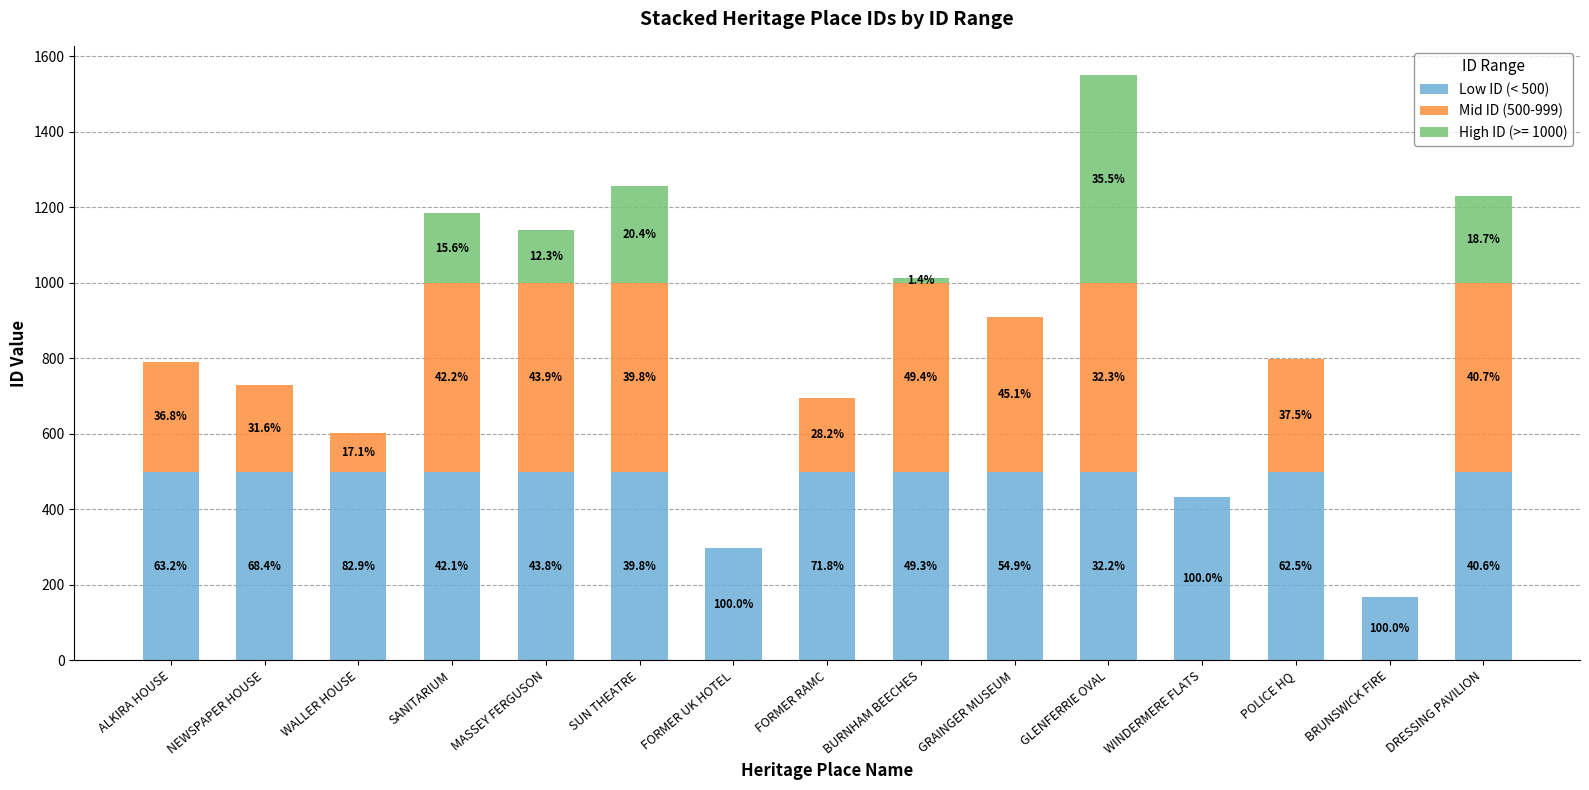

Are the bars grouped side by side (vs. stacked)?

No